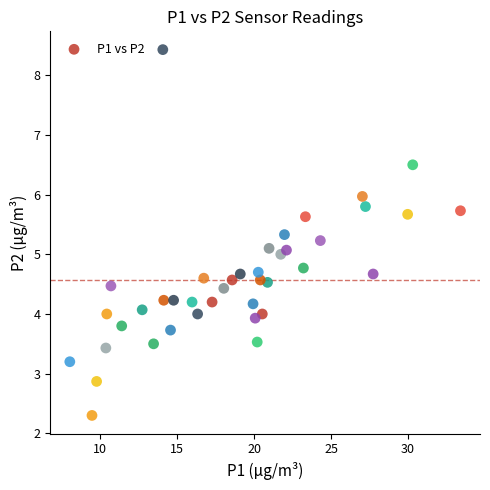

What is the range of Y values (max minus min)?

6.1